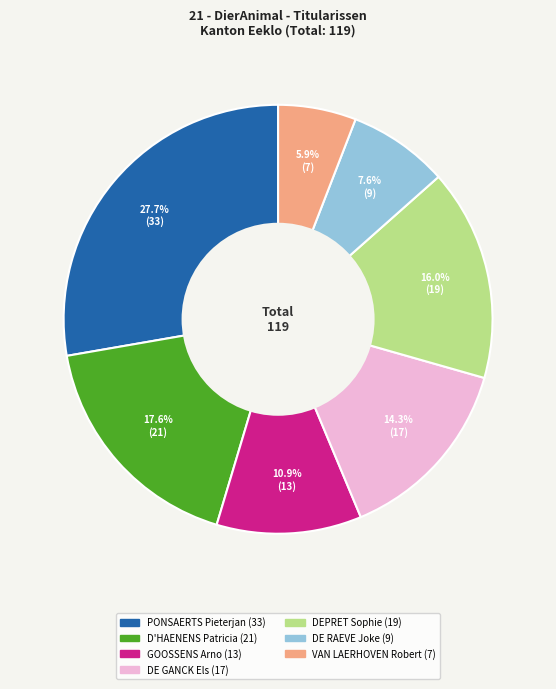

What is the largest slice in the pie chart?

PONSAERTS Pieterjan